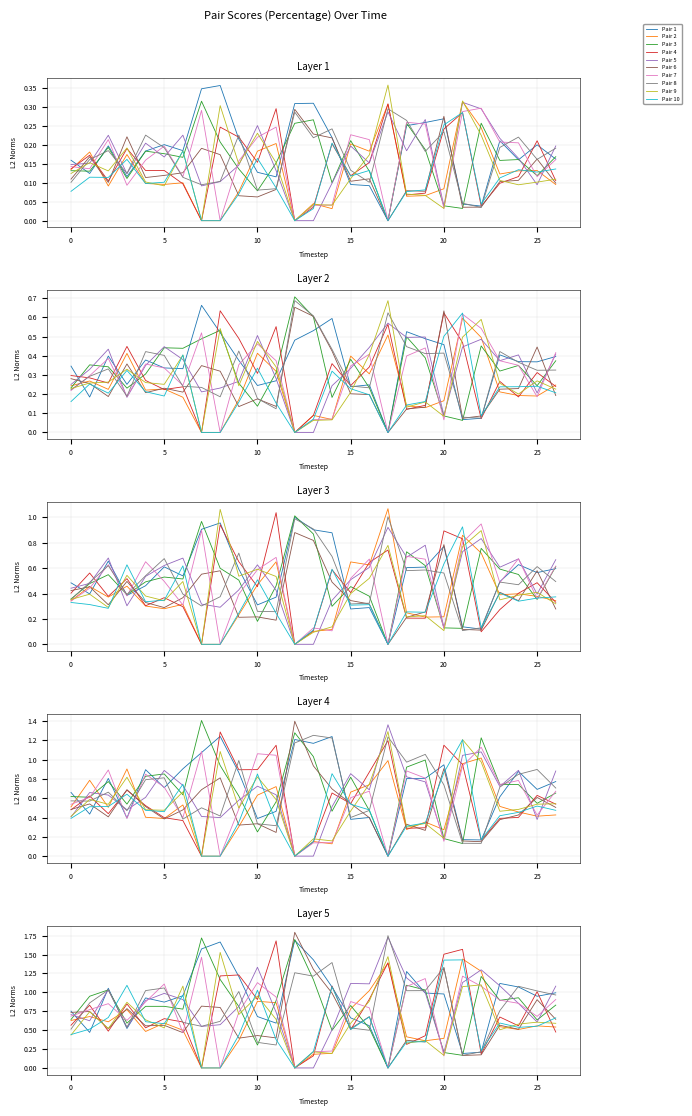

What is the spread (max minus min) of values at 15?

0.5